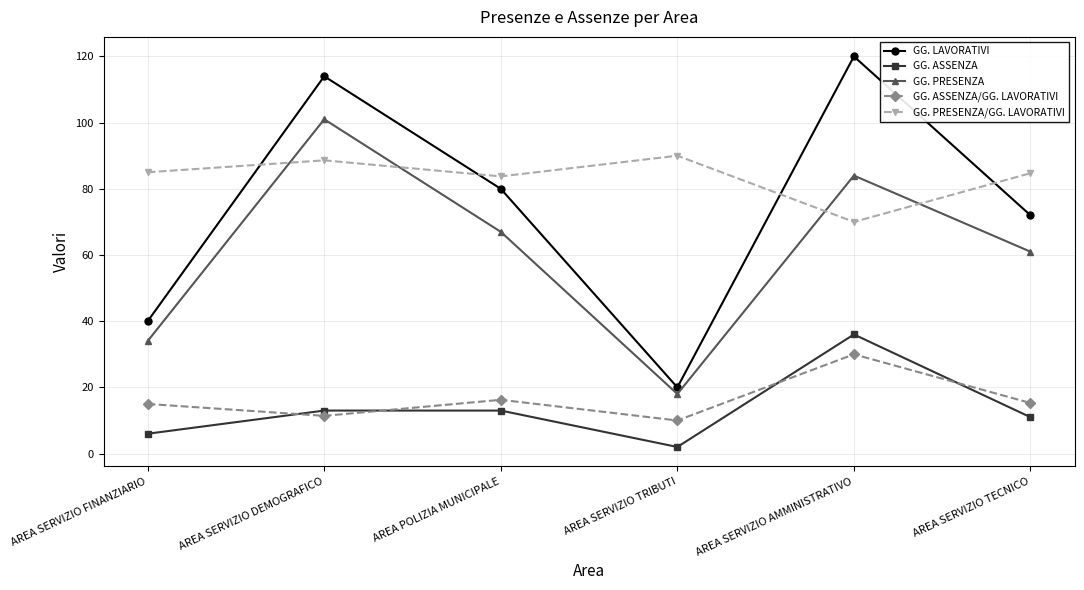

True or false: GG. LAVORATIVI has a value of 20.6 at AREA SERVIZIO FINANZIARIO.

False